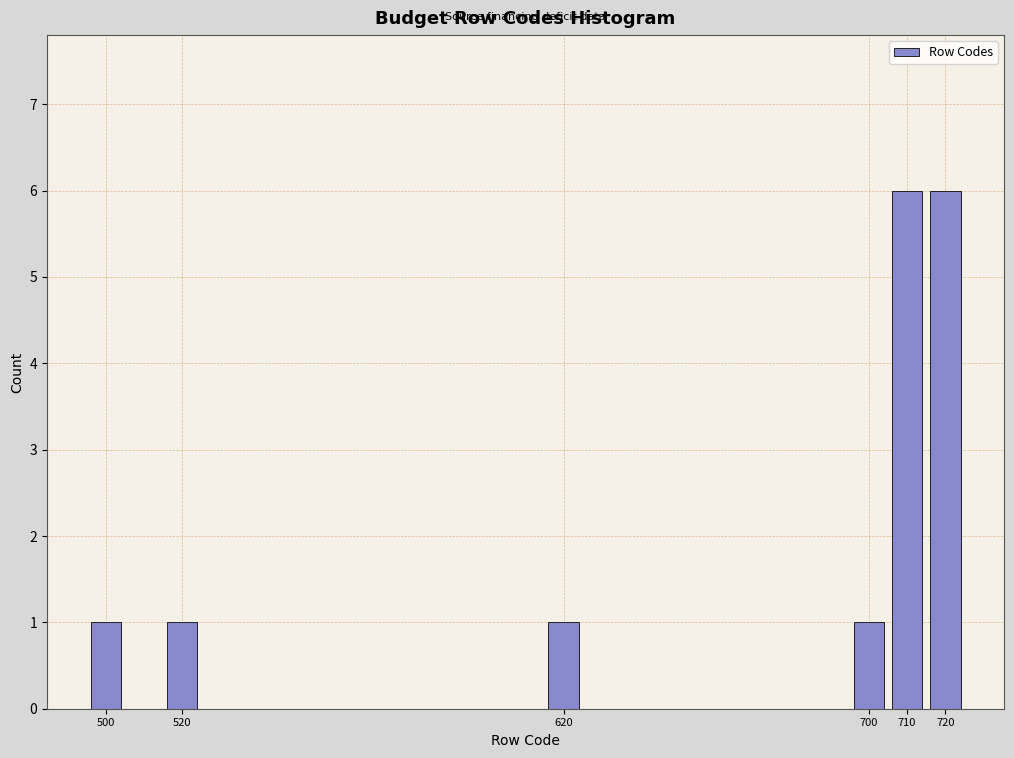

Reading right to left, what are all the values shown in this chart?

6	6	1	1	1	1